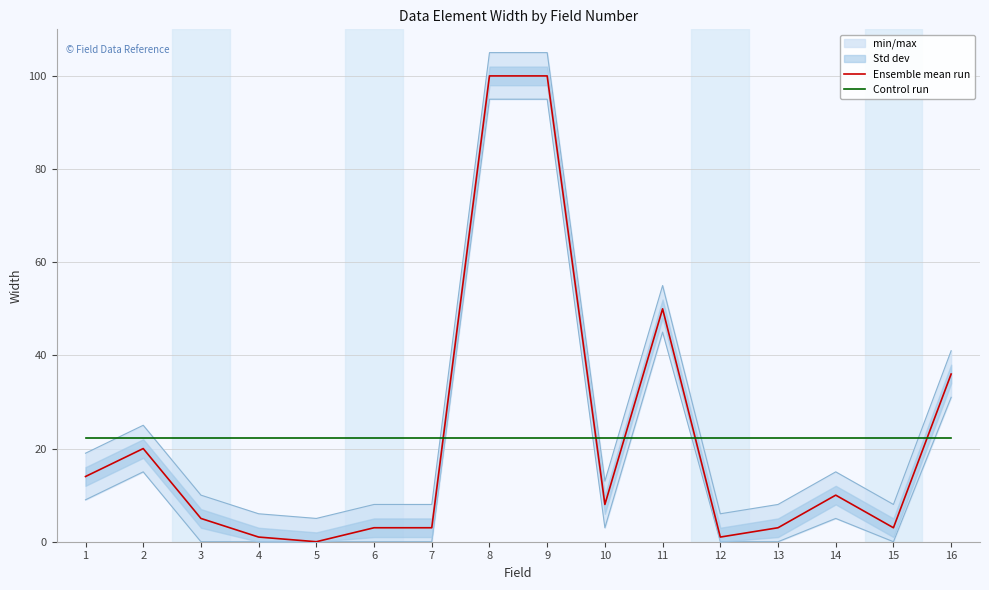

What is the sum of the Control run values at 11 and 1?

44.6